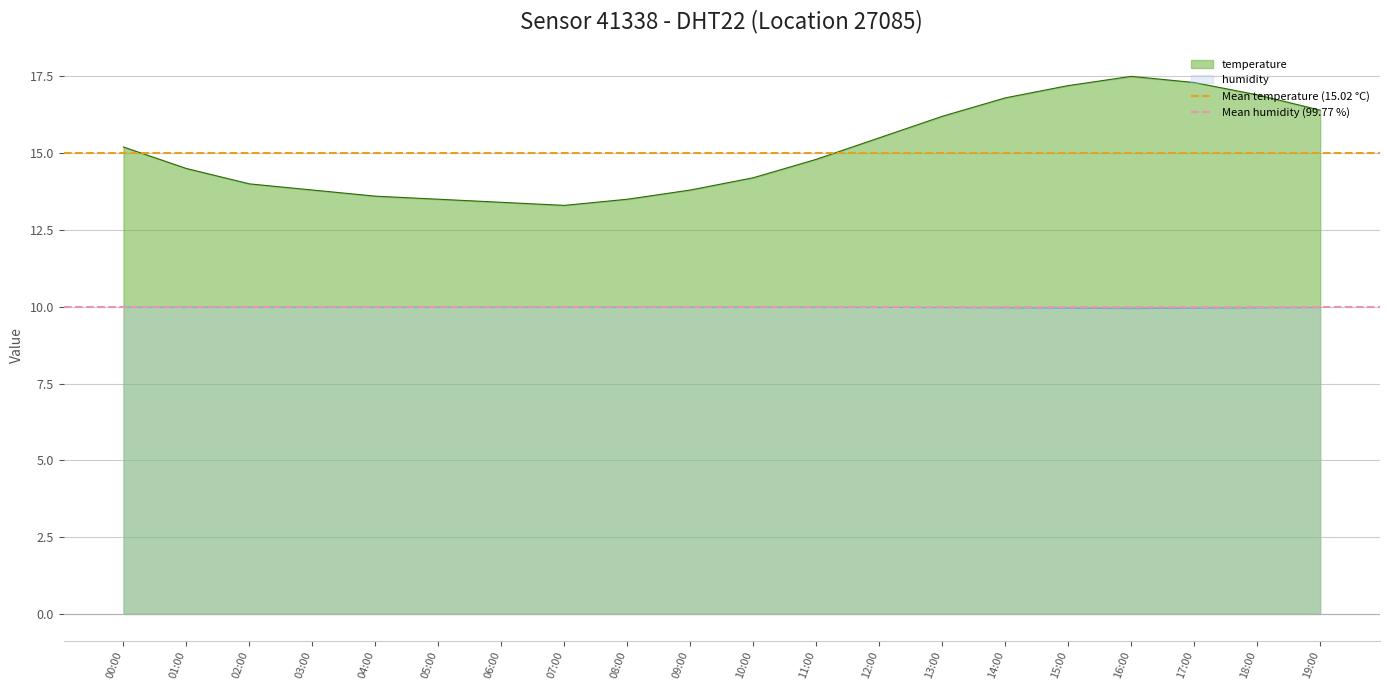

True or false: humidity has a value of 3.6 at 04:00.

False